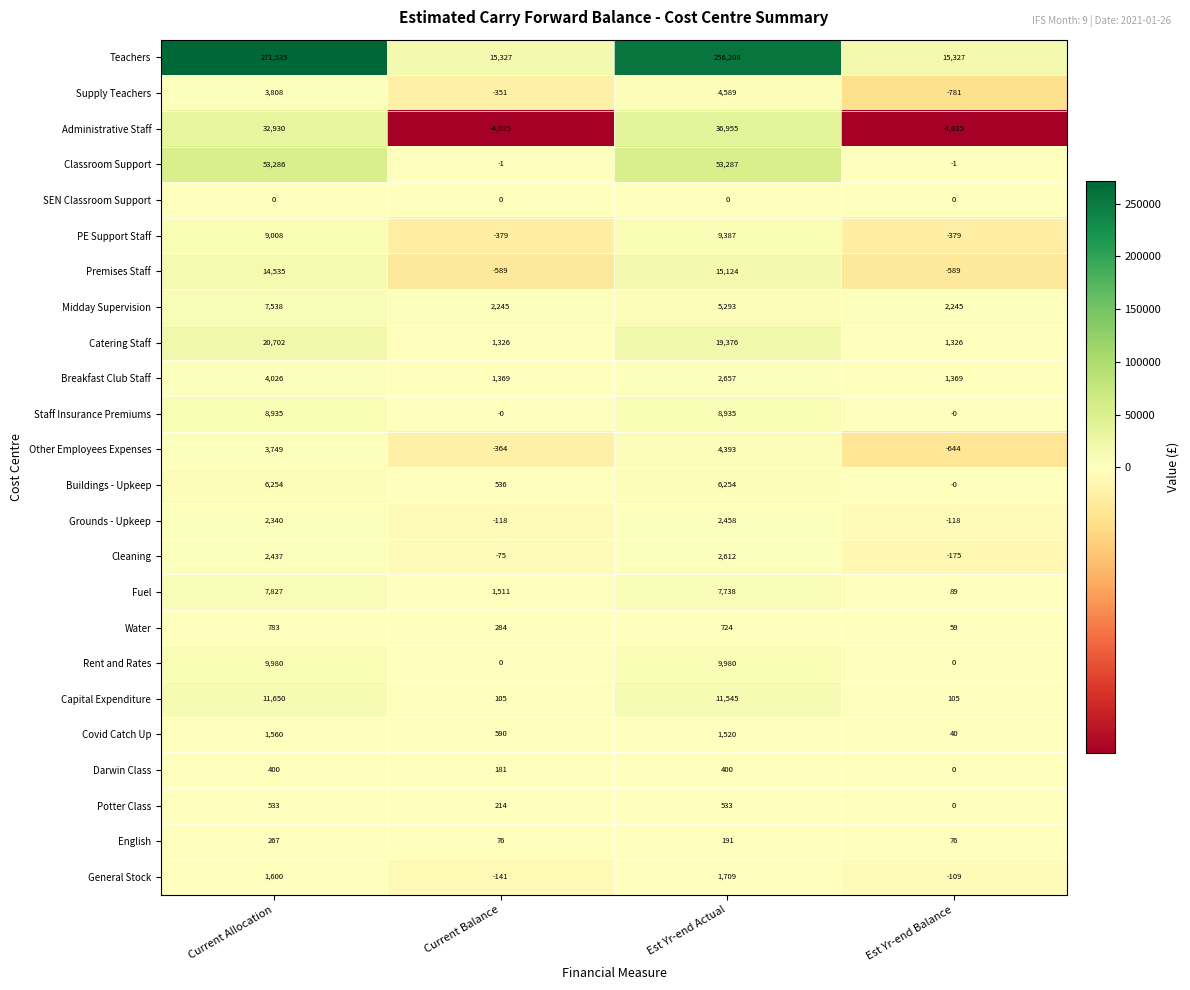

What is the sum of all Premises Staff values?

28481